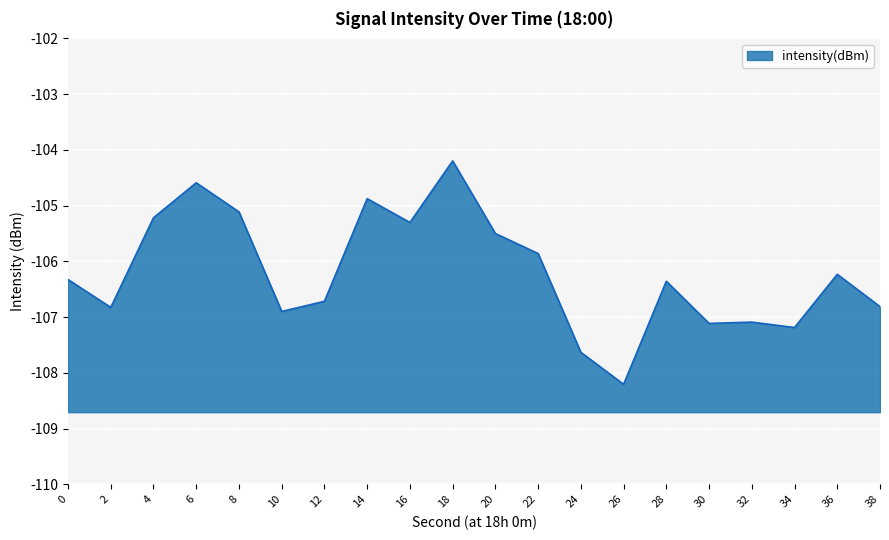

True or false: the data has more than 0 interior local peaks.

True